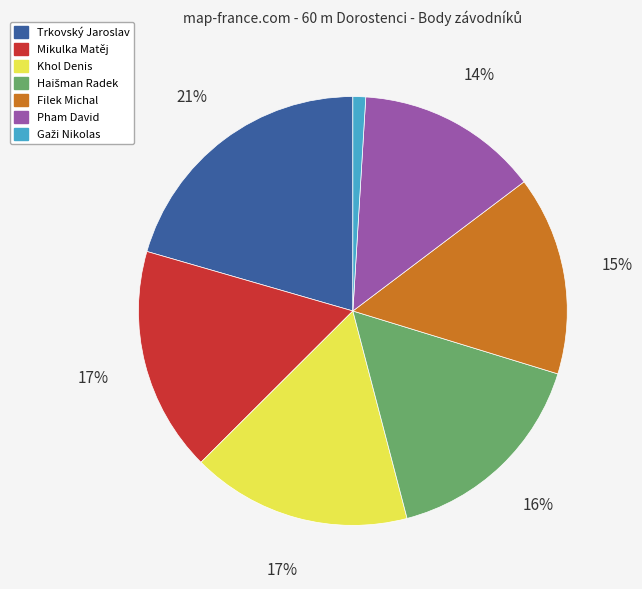

To the nearest percent, what portion does Trkovský Jaroslav represent?

21%